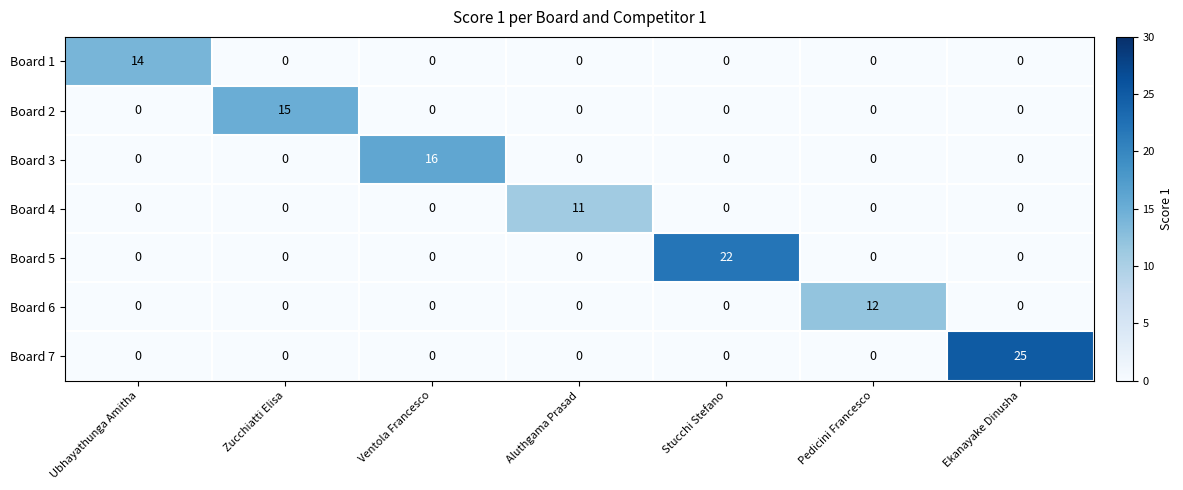

What is the difference between the maximum and minimum values in the Board 5 series?

22